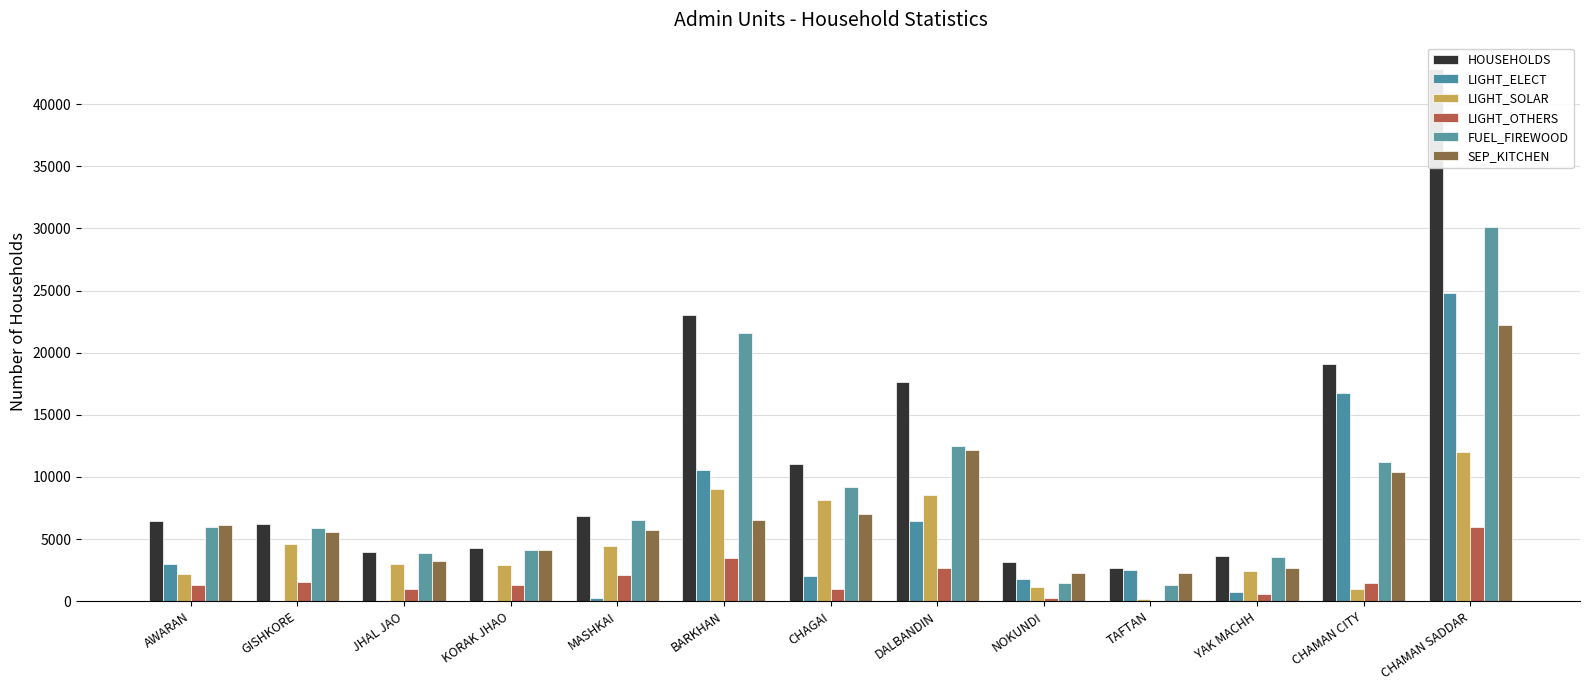

What is the total value across all series at JHAL JAO?

15017